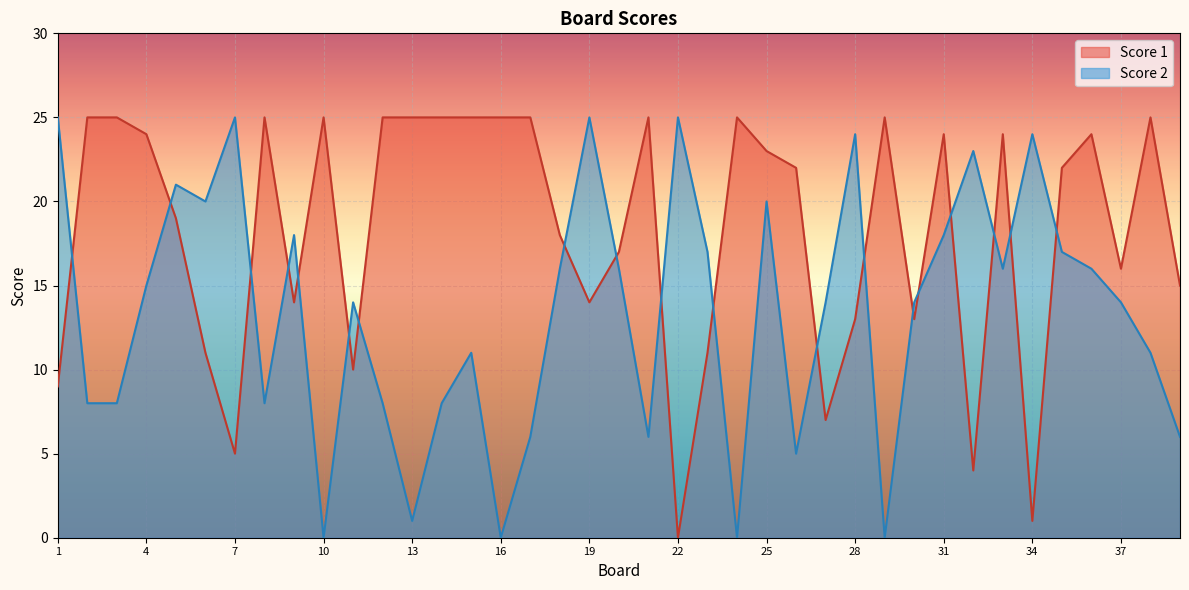

Is it true that Score 1 equals 13 at 30?

True